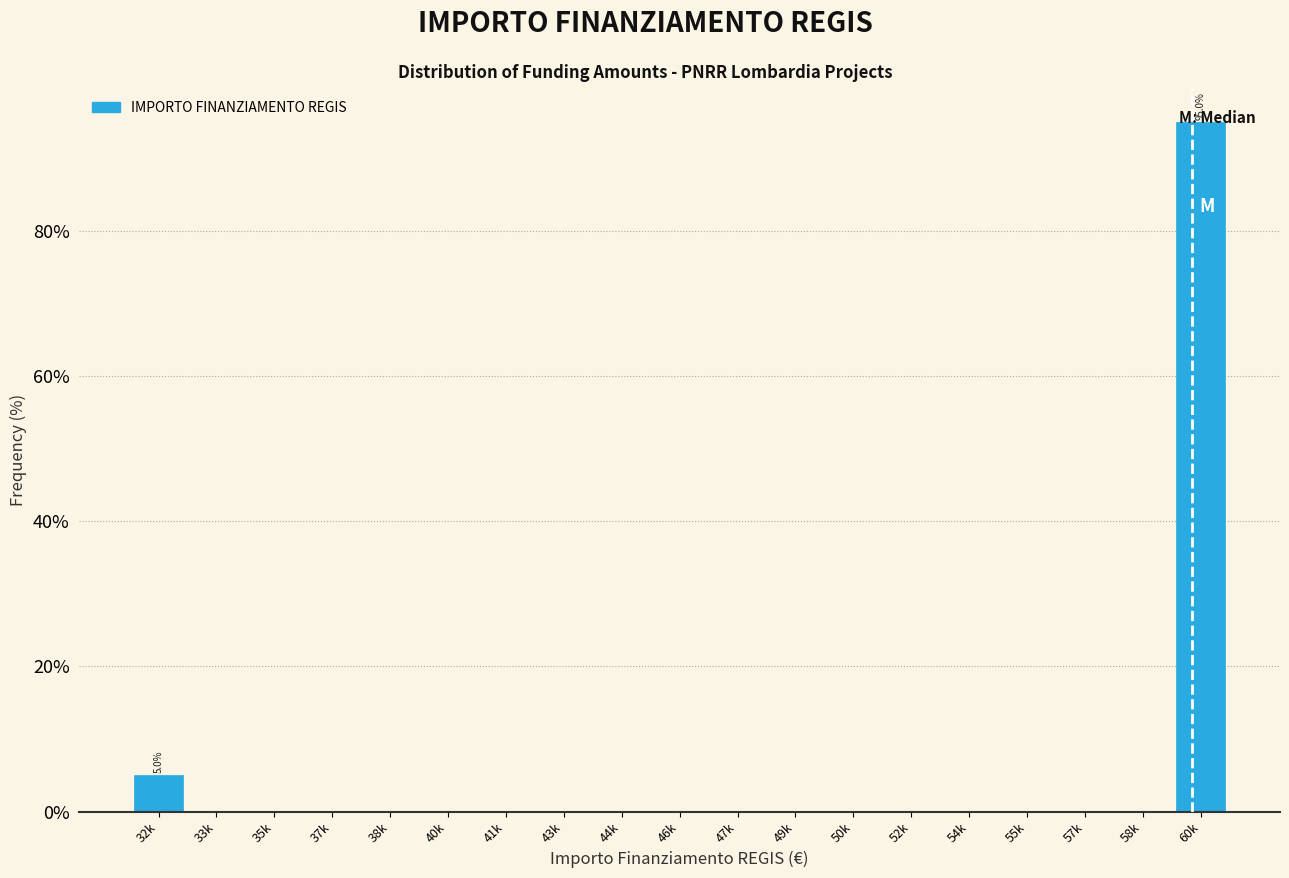

At which label is the value closest to 47?

32k